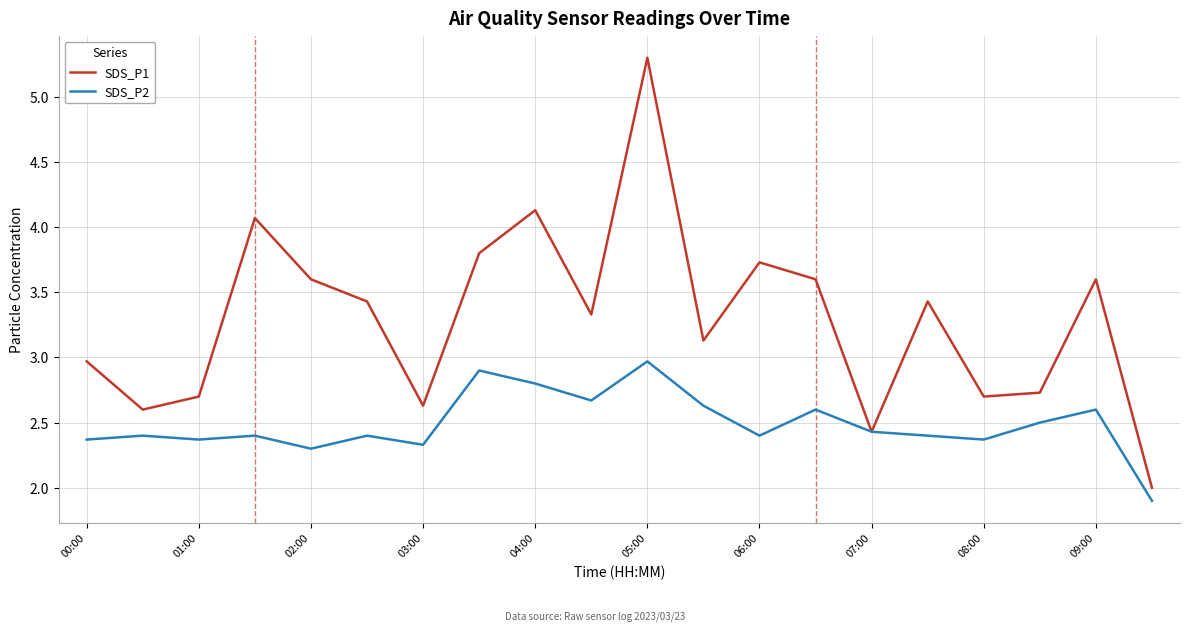

Reading left to right, extract all data points from this chart.

SDS_P1: 3.0	2.6	2.7	4.1	3.6	3.4	2.6	3.8	4.1	3.3	5.3	3.1	3.7	3.6	2.4	3.4	2.7	2.7	3.6	2.0
SDS_P2: 2.4	2.4	2.4	2.4	2.3	2.4	2.3	2.9	2.8	2.7	3.0	2.6	2.4	2.6	2.4	2.4	2.4	2.5	2.6	1.9